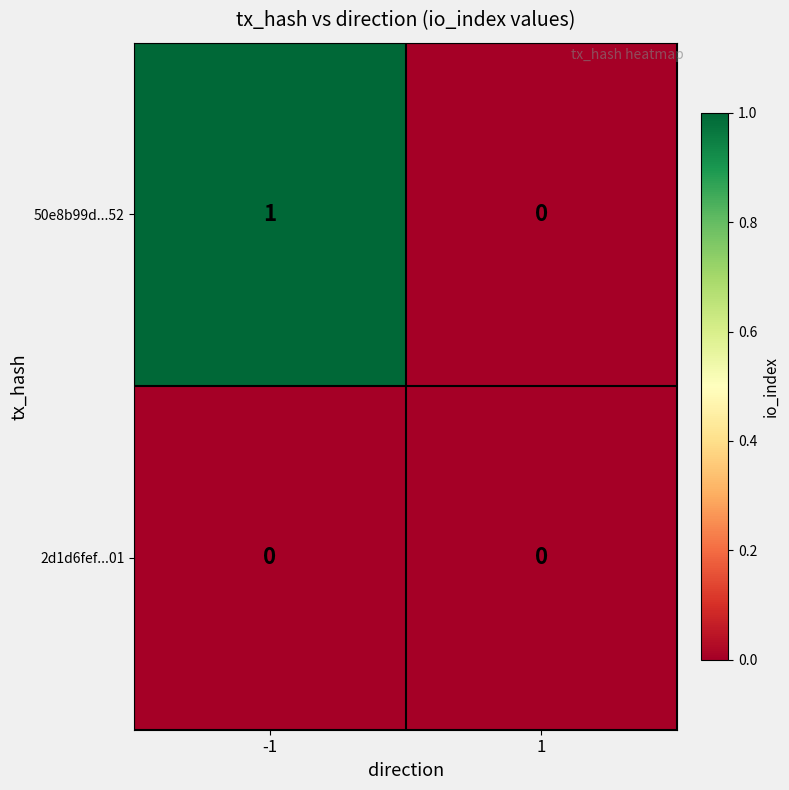

Is the value of 2d1d6fef...01 at -1 greater than the value of 50e8b99d...52 at -1?

No